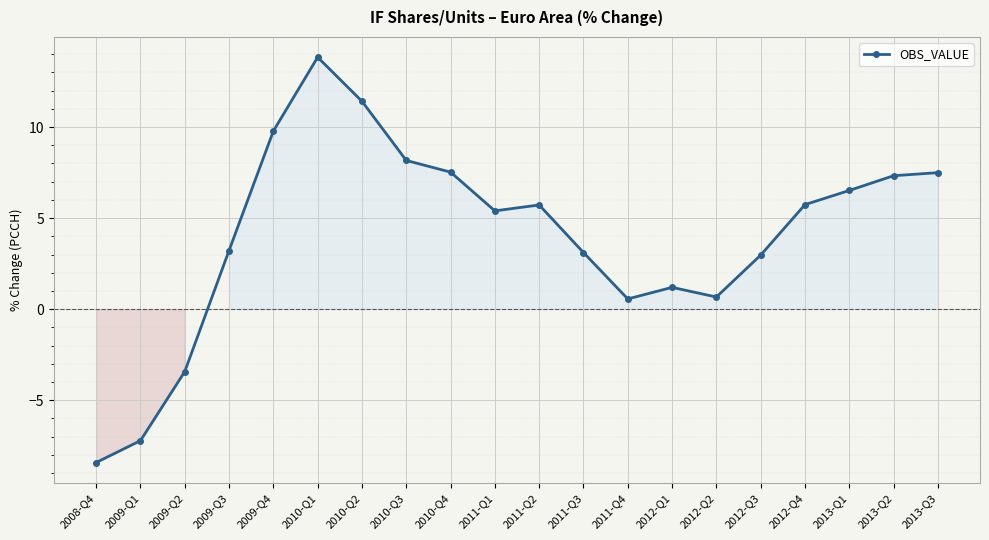

Which label corresponds to the smallest value in the chart?

2008-Q4